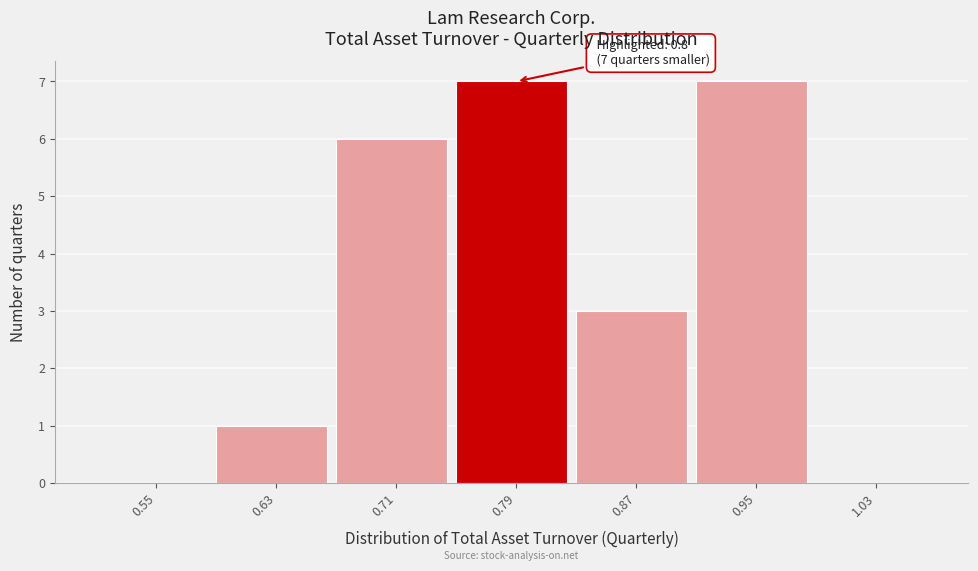

Reading left to right, what are all the values shown in this chart?

0.55=0	0.63=1	0.71=6	0.79=7	0.87=3	0.95=7	1.03=0